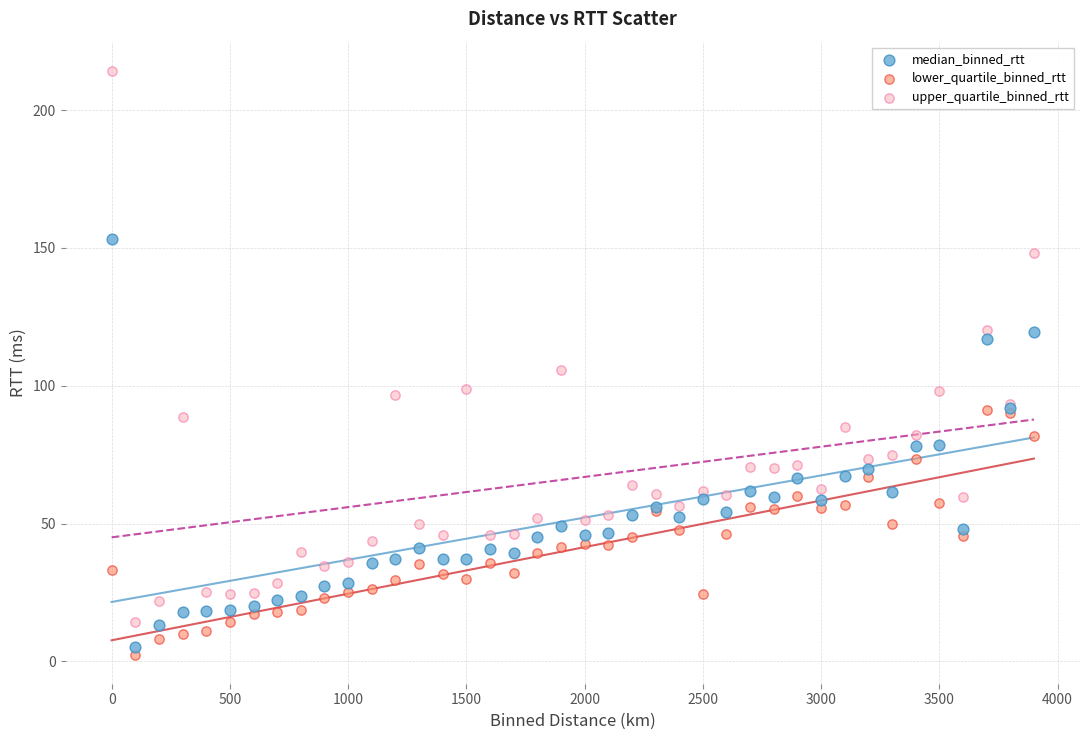

In the upper_quartile_binned_rtt series, what Y value is closest to 114?

120.1